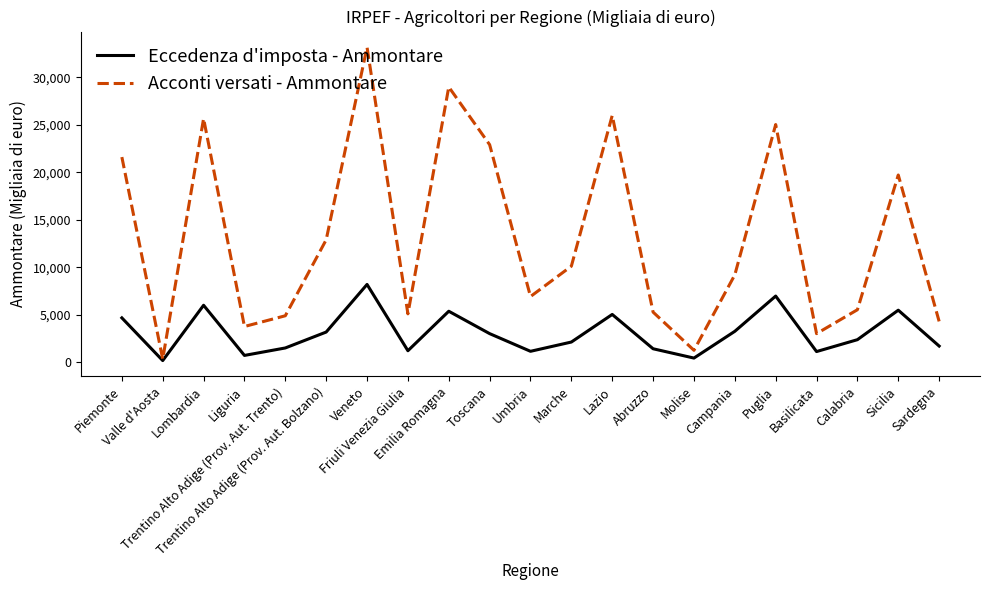

Read the Eccedenza d'imposta - Ammontare value at Emilia Romagna.

5384